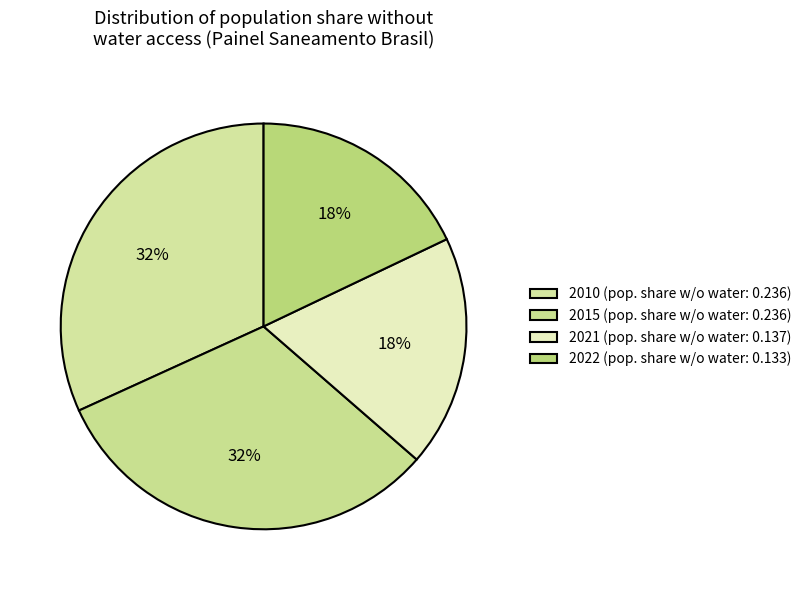

Which category has the smallest portion of the pie?

2022